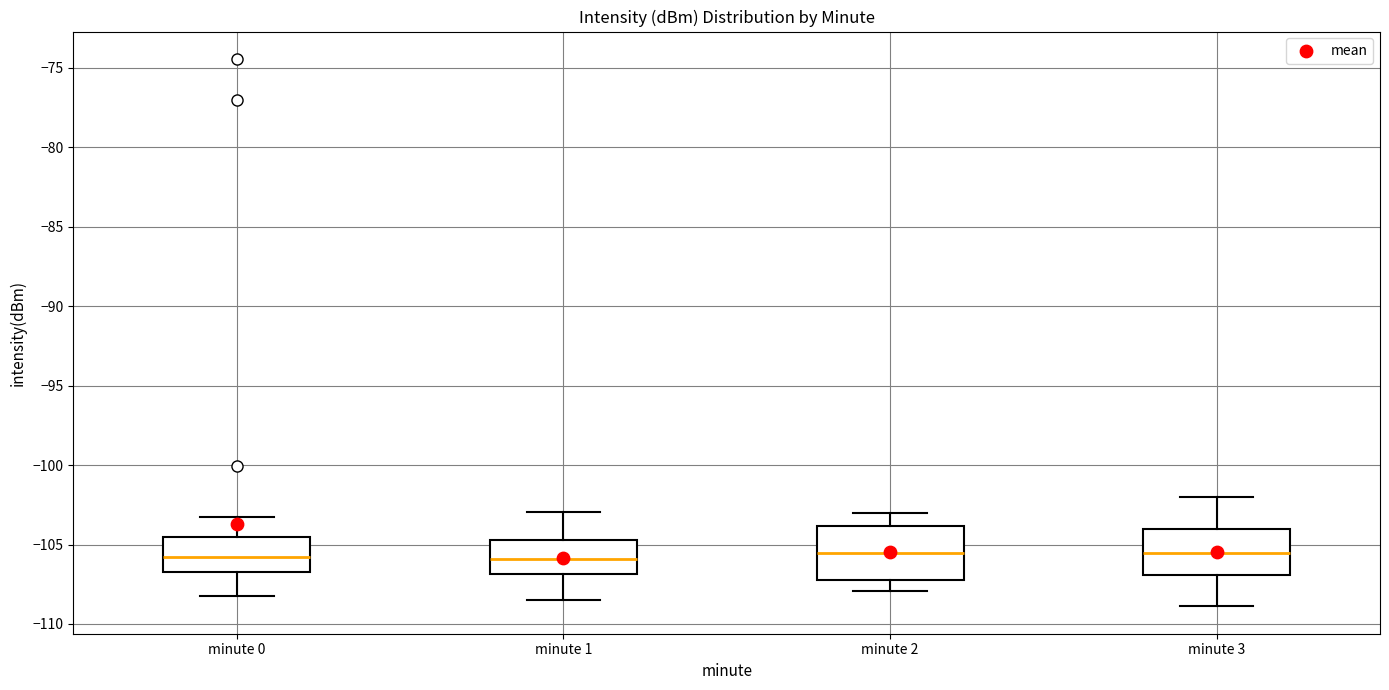

Reading left to right, read every box against the y-axis: the position of its median line, the range the box covers, and the ends of its whiskers. The values are not printed on the chart, so give them approximately, as read against the axis.

minute 0: median -106.0, box -106.5 to -104.5, whiskers -108.0 to -103.0
minute 1: median -106.0, box -107.0 to -104.5, whiskers -108.5 to -103.0
minute 2: median -105.5, box -107.0 to -104.0, whiskers -108.0 to -103.0
minute 3: median -105.5, box -107.0 to -104.0, whiskers -109.0 to -102.0